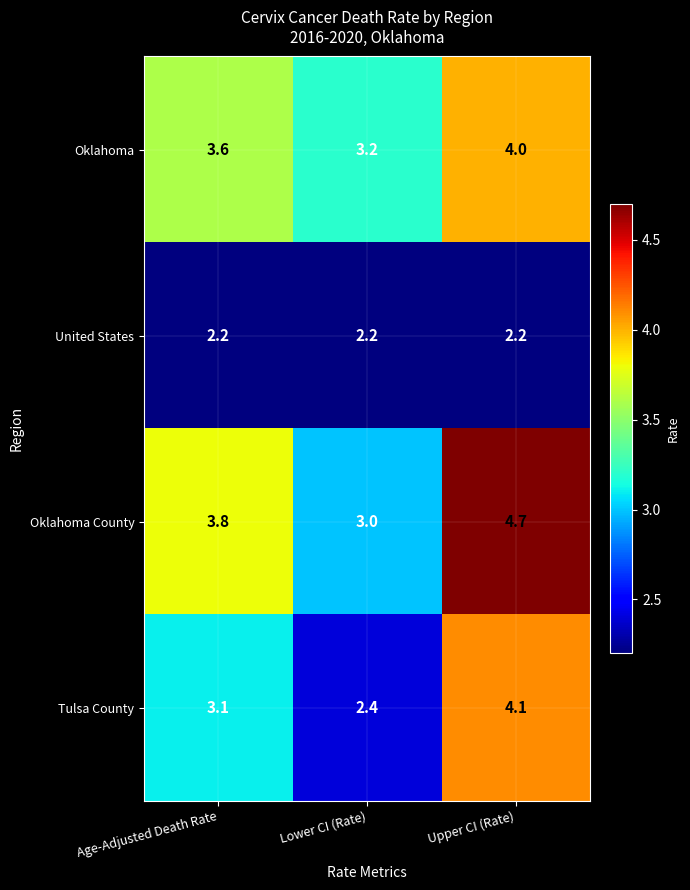

The value of Oklahoma County at Lower CI (Rate) is 4.3. True or false?

False